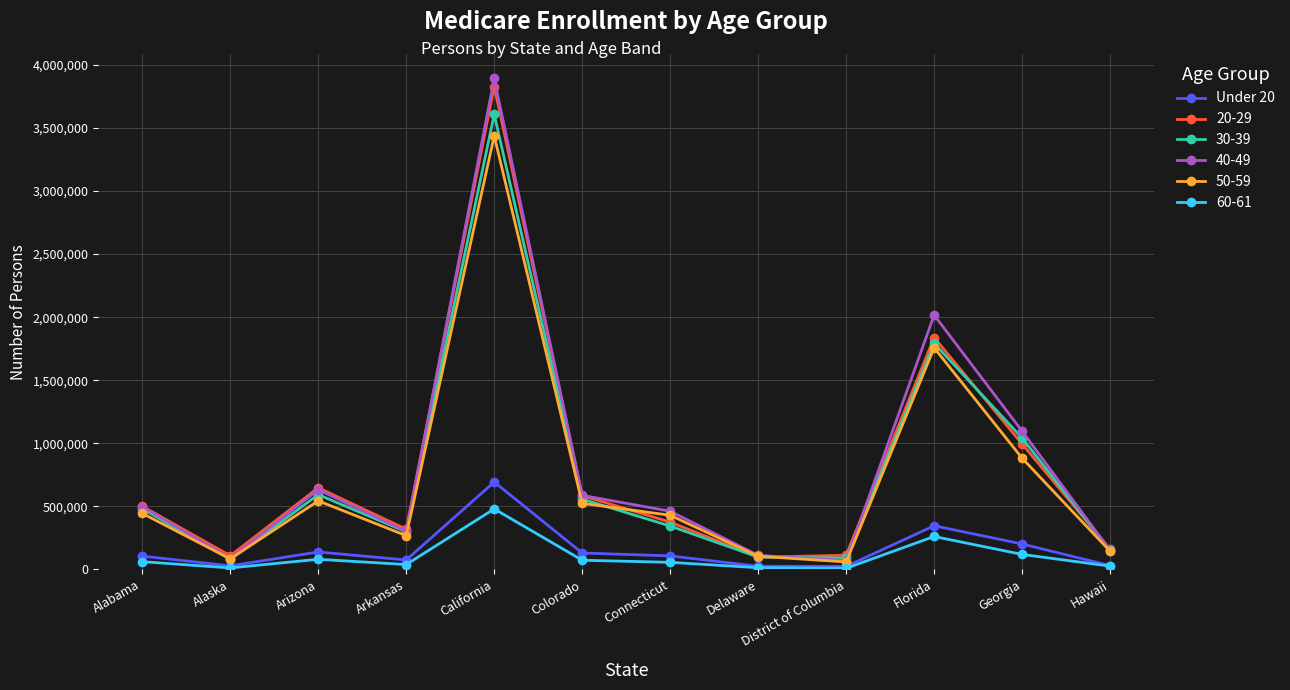

What is the smallest value displayed?

8571